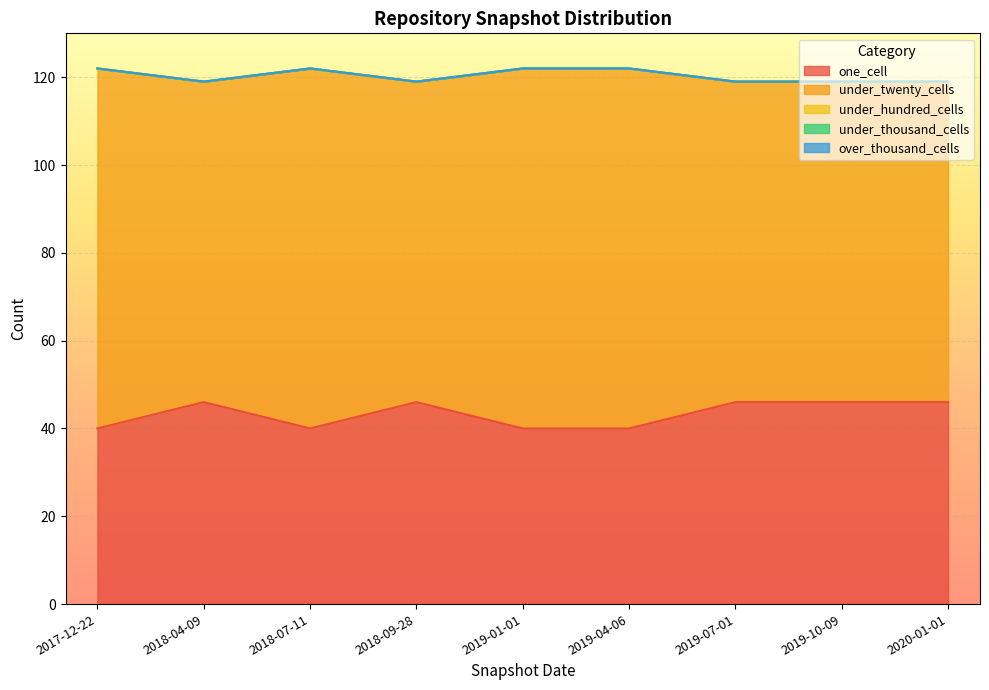

True or false: under_twenty_cells and over_thousand_cells cross at least once.

False